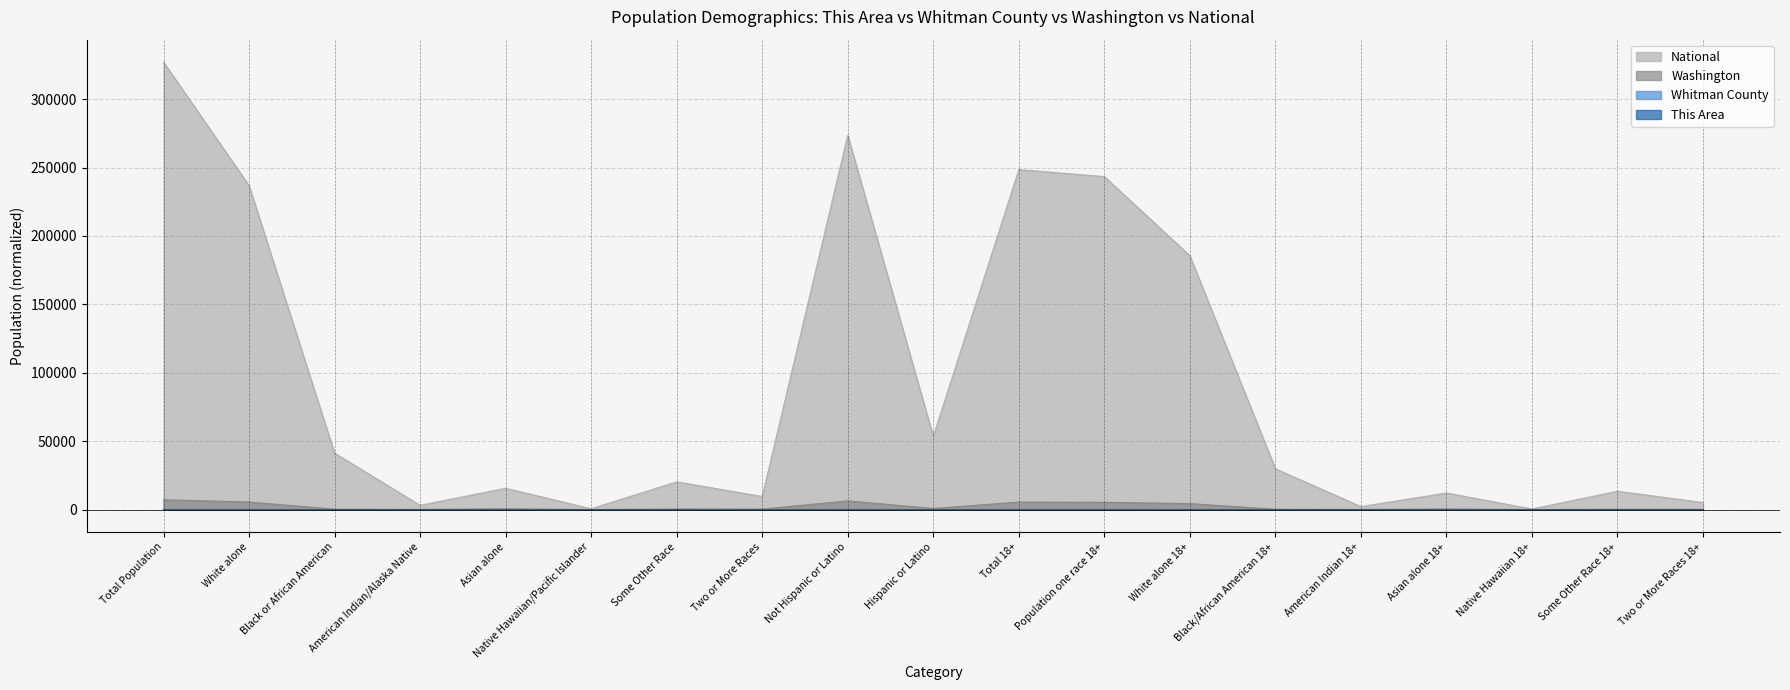

In This Area, how many points are lower than both neighbors (excluding endpoints)?

5